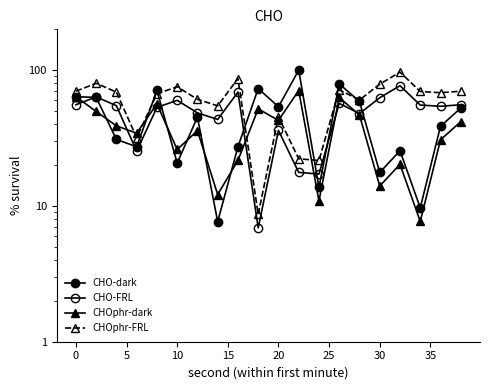

How many interior local peaks does the CHO-FRL series have?

6